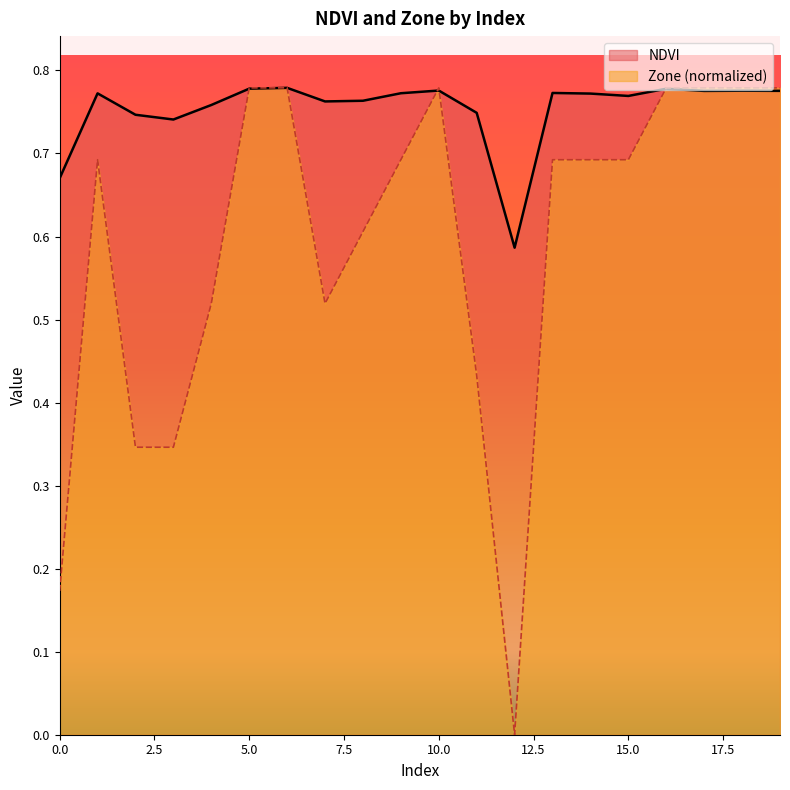

True or false: Zone and NDVI cross at least once.

True